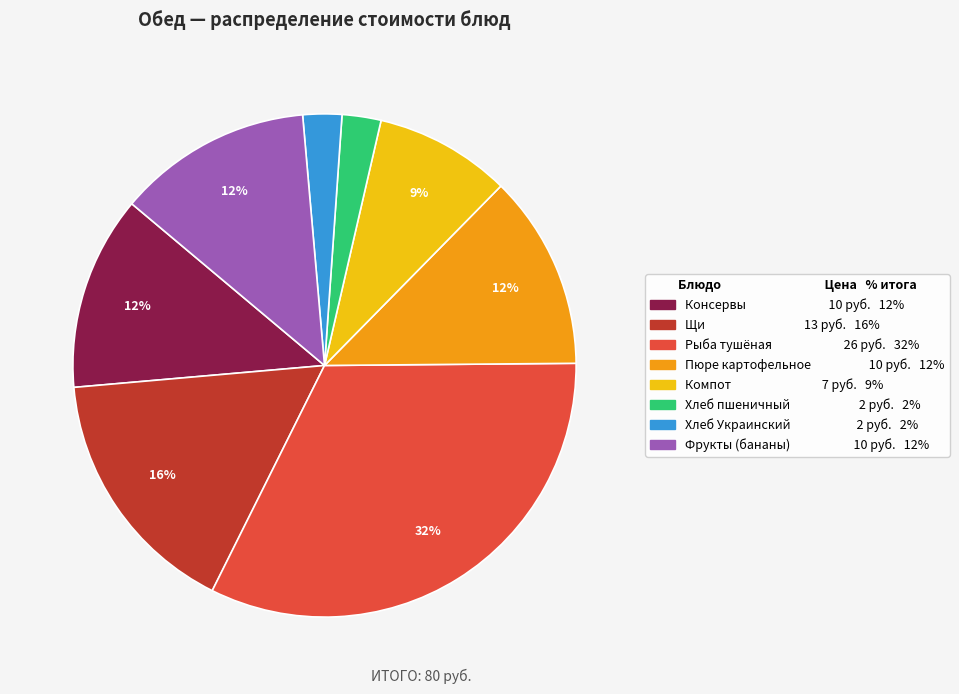

Is there a majority slice in this chart?

No